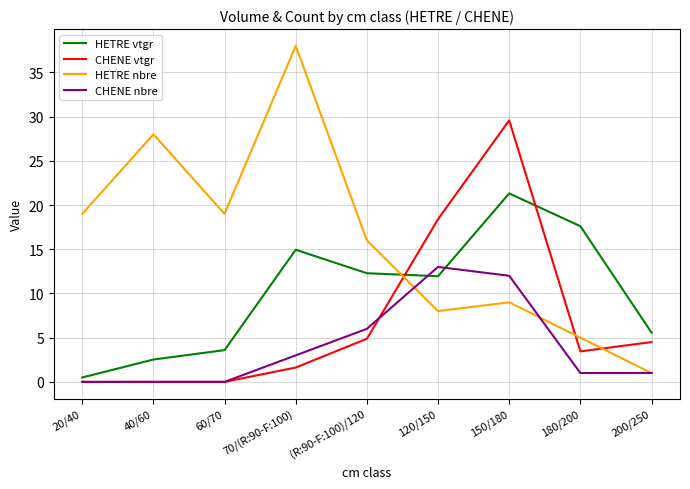

Where does the HETRE nbre series first go above 16?

20/40